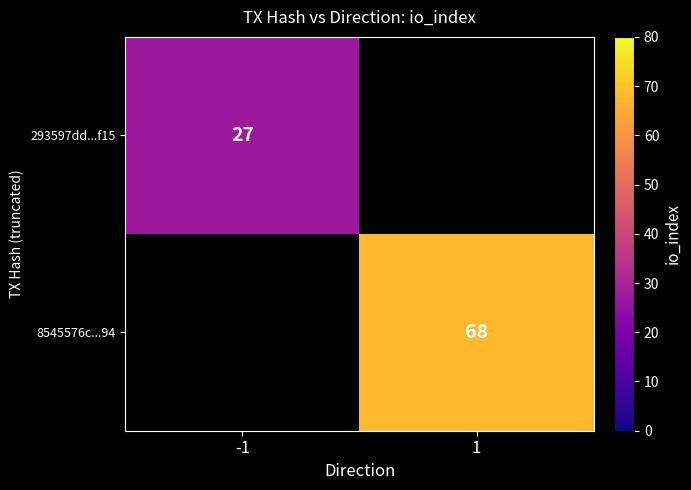

How many series are shown in this chart?

2